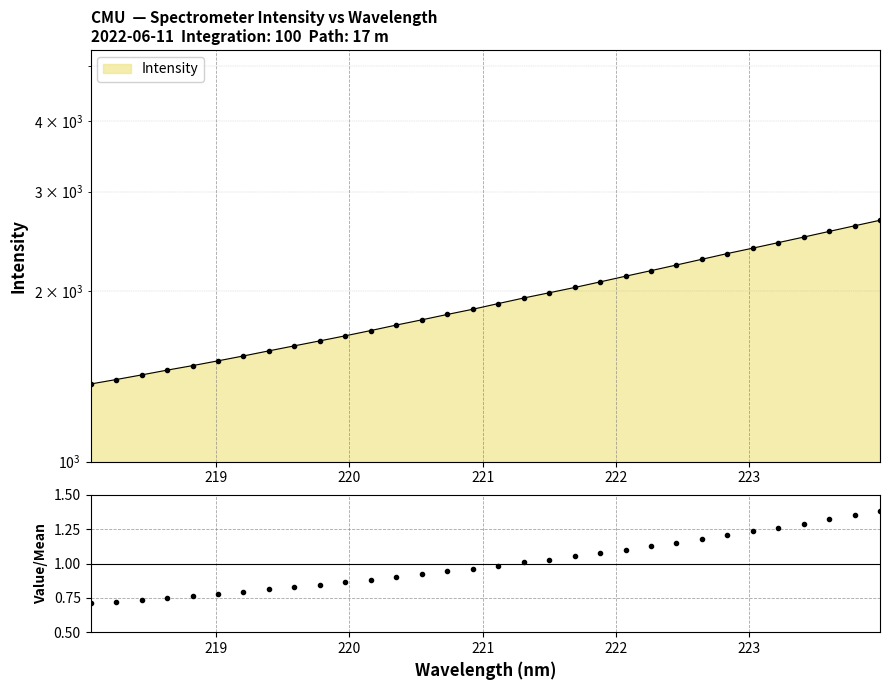

Count the number of categories in the chart.

32